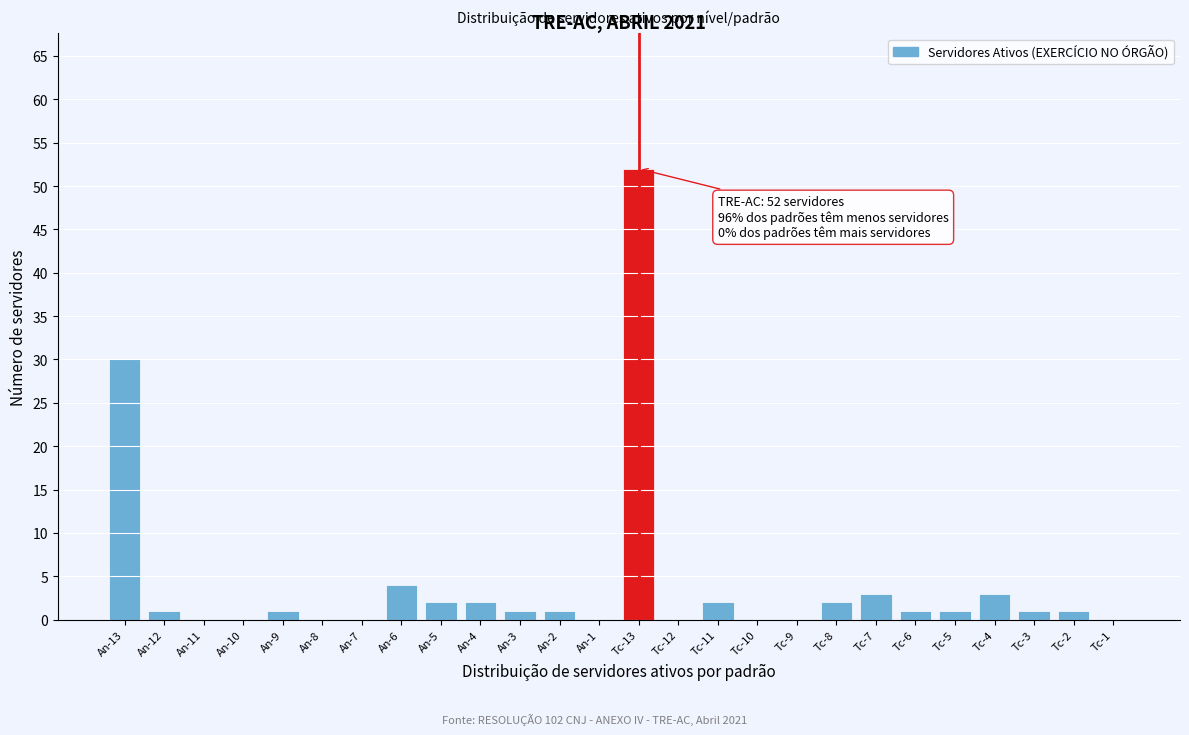

Reading left to right, transcribe all the data shown in this chart.

An-13=30	An-12=1	An-11=0	An-10=0	An-9=1	An-8=0	An-7=0	An-6=4	An-5=2	An-4=2	An-3=1	An-2=1	An-1=0	Tc-13=52	Tc-12=0	Tc-11=2	Tc-10=0	Tc-9=0	Tc-8=2	Tc-7=3	Tc-6=1	Tc-5=1	Tc-4=3	Tc-3=1	Tc-2=1	Tc-1=0